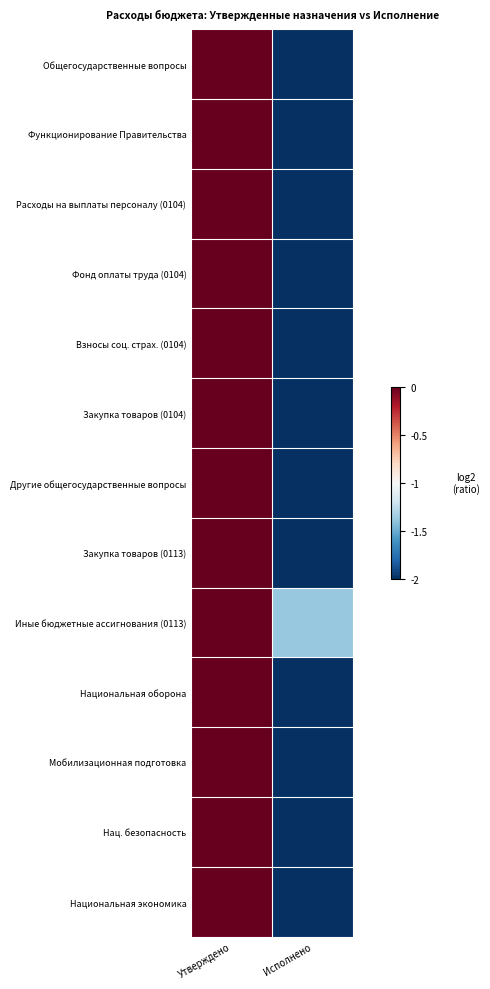

What is the spread (max minus min) of values at Исполнено?

6.6